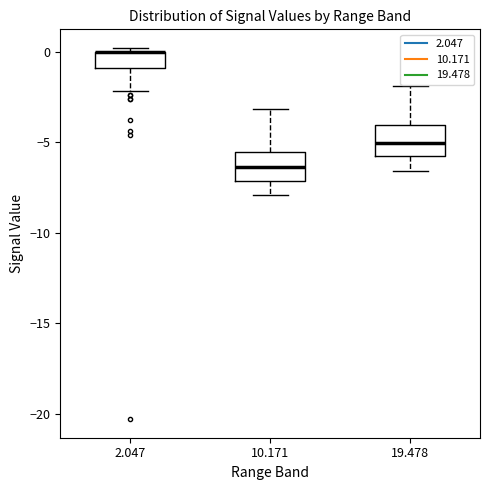

Where does the lower whisker of the box at x = 10.171 end on the y-axis? The values are not printed on the chart, so give them approximately, as read against the axis.

-8.0